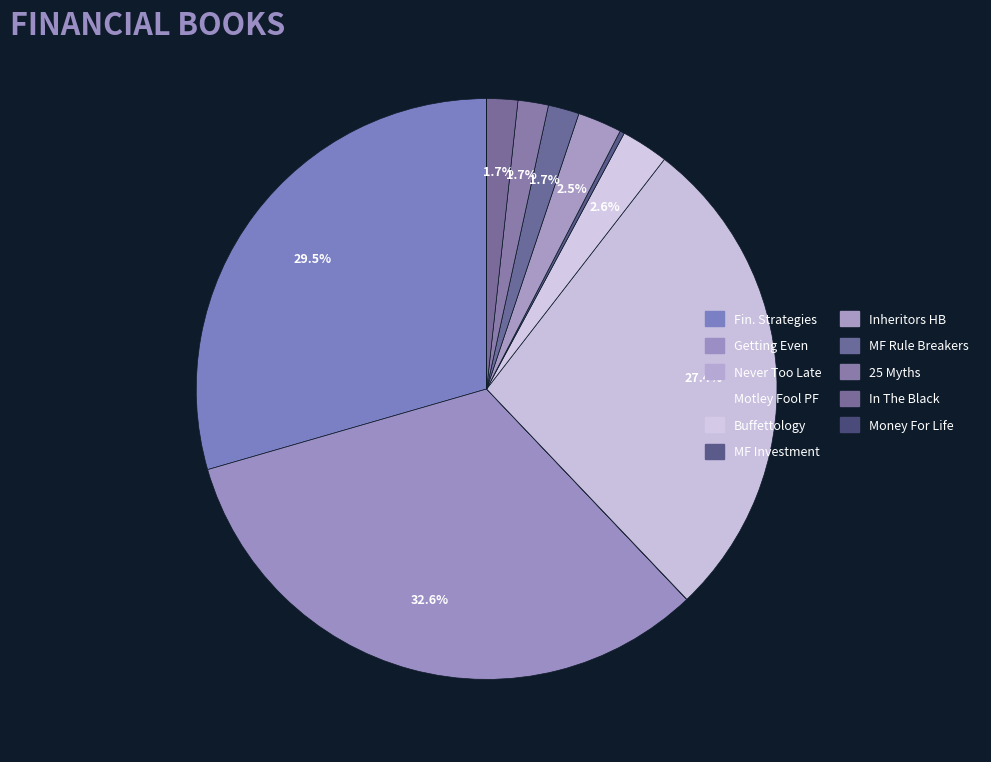

Count the number of slices in the pie.

11